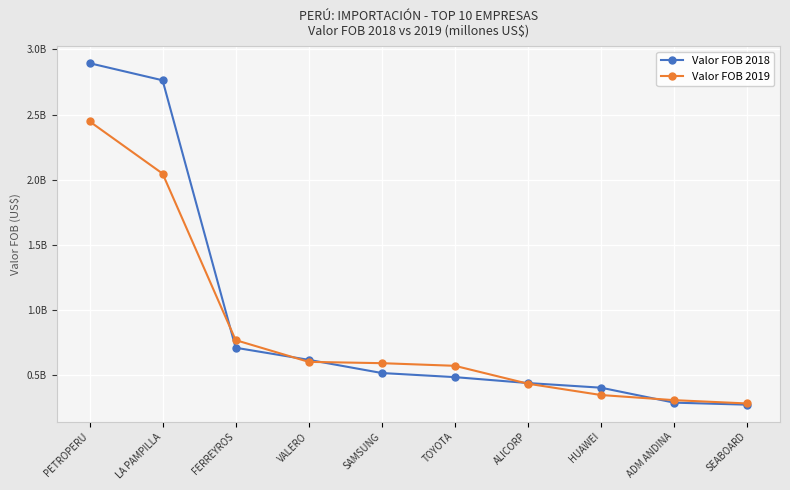

At LA PAMPILLA, list the series in order from largest to smallest.

Valor FOB 2018, Valor FOB 2019